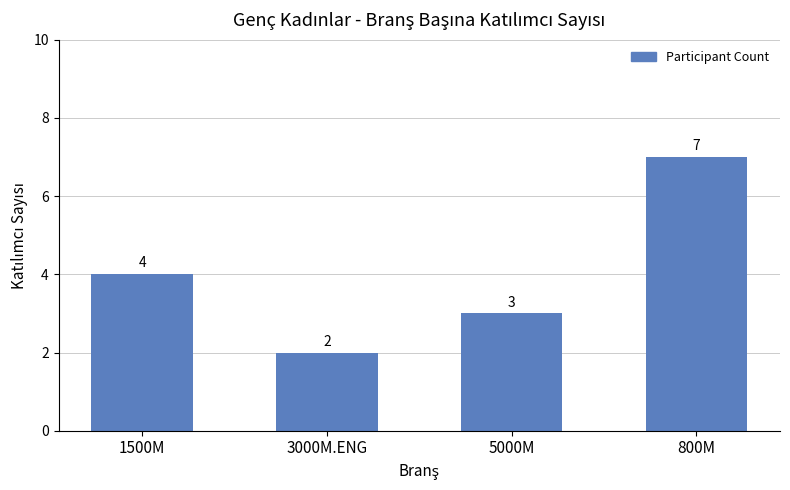

Between 1500M and 3000M.ENG, which is larger?

1500M